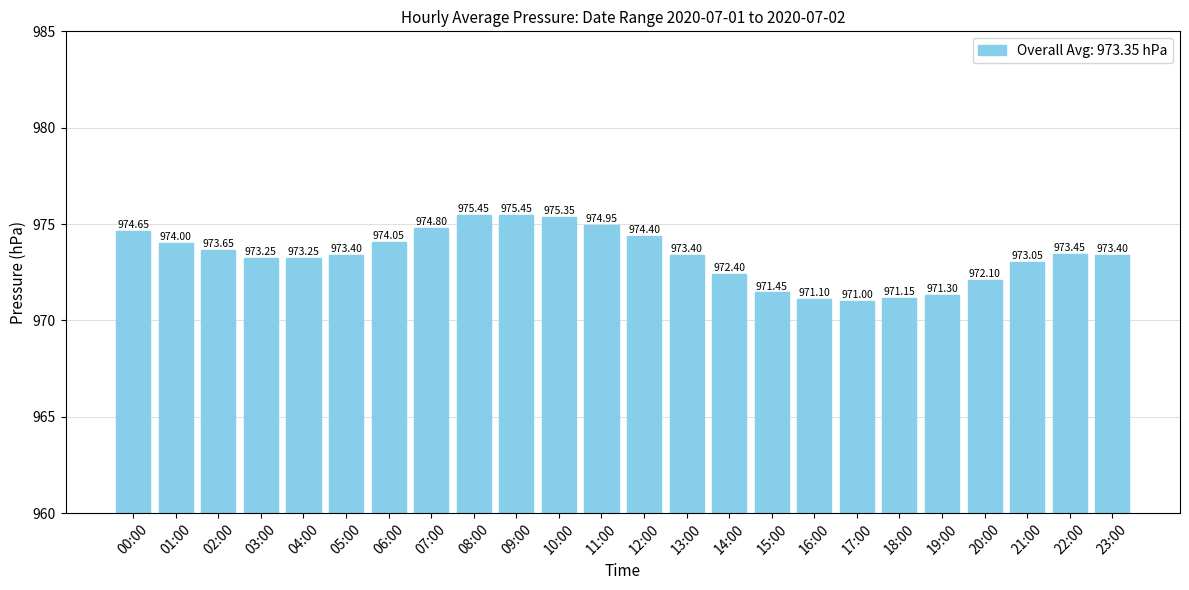

Between 22:00 and 00:00, which is larger?

00:00